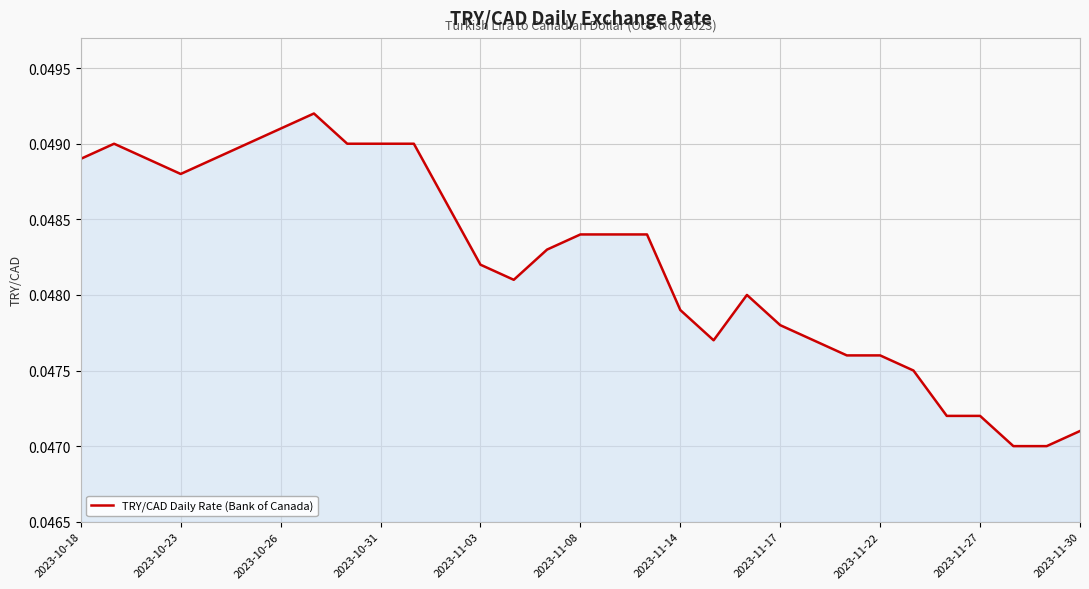

How many points are higher than both their immediate neighbors (excluding endpoints)?

3